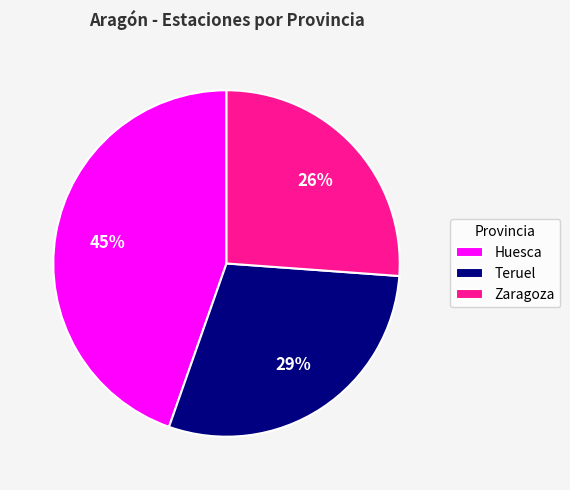

Is there a majority slice in this chart?

No